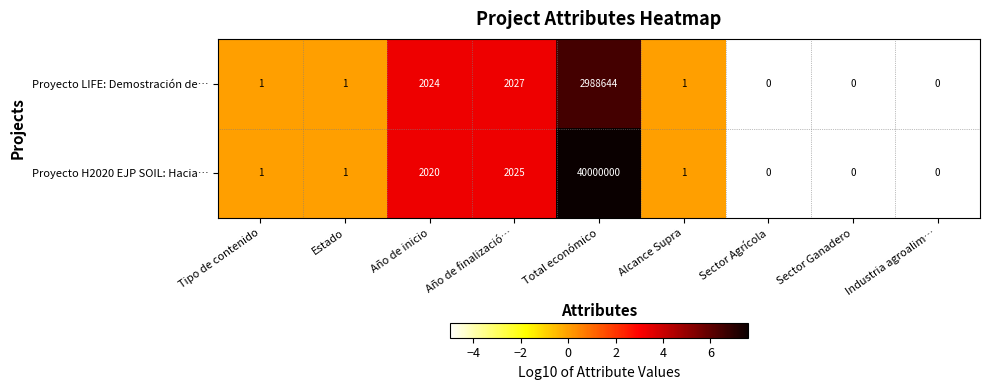

Where is Proyecto LIFE: Demostración de… nearest to the value 1494322?

Año de finalizació…